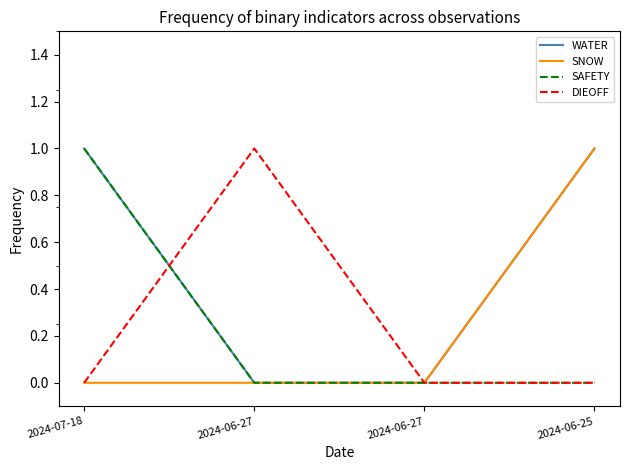

How many lines are shown in the chart?

4